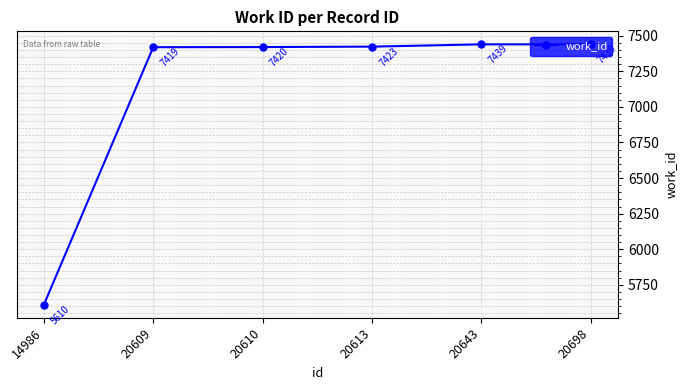

Which has a higher value, 14986 or 20698?

20698